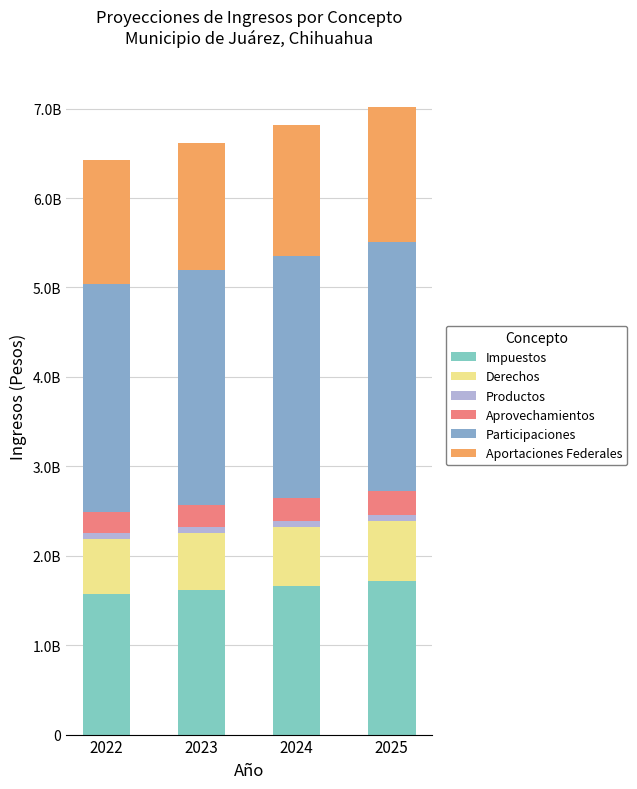

Does the chart contain any negative values?

No